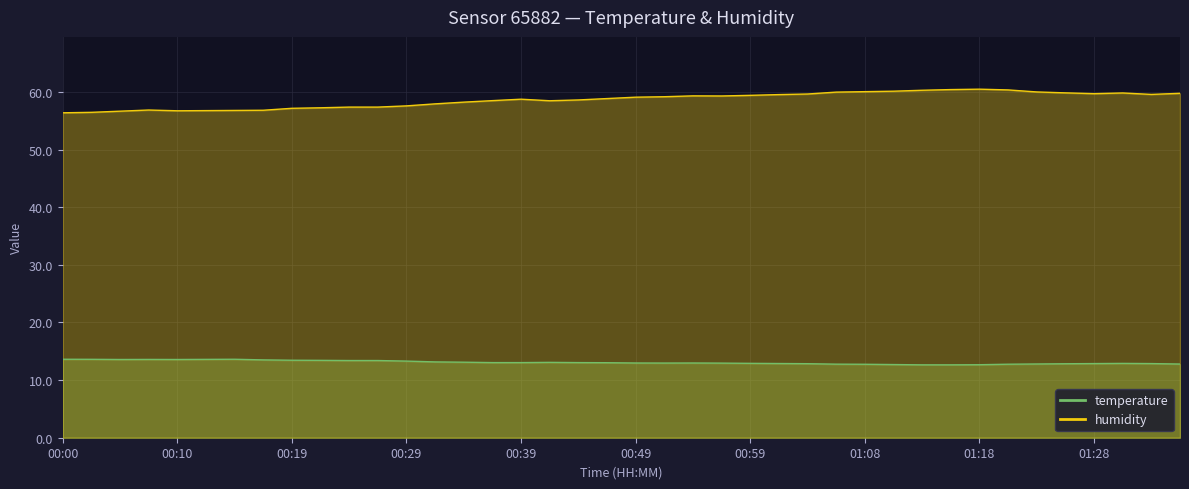

How many interior local valleys does the humidity series have?

5